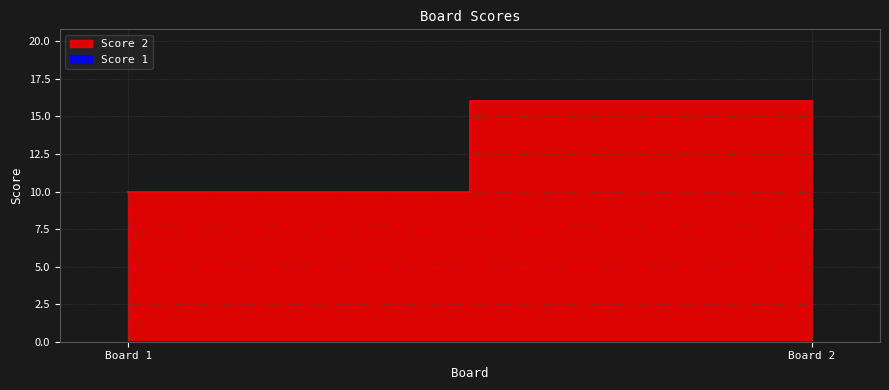

Rank the series by their average value, from lowest to highest.

Score 1, Score 2